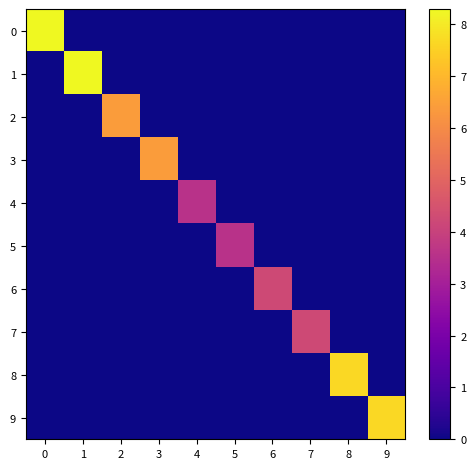

Reading left to right, transcribe all the data shown in this chart.

0: 0=8.3	1=0.0	2=0.0	3=0.0	4=0.0	5=0.0	6=0.0	7=0.0	8=0.0	9=0.0
1: 0=0.0	1=8.3	2=0.0	3=0.0	4=0.0	5=0.0	6=0.0	7=0.0	8=0.0	9=0.0
2: 0=0.0	1=0.0	2=6.4	3=0.0	4=0.0	5=0.0	6=0.0	7=0.0	8=0.0	9=0.0
3: 0=0.0	1=0.0	2=0.0	3=6.4	4=0.0	5=0.0	6=0.0	7=0.0	8=0.0	9=0.0
4: 0=0.0	1=0.0	2=0.0	3=0.0	4=3.5	5=0.0	6=0.0	7=0.0	8=0.0	9=0.0
5: 0=0.0	1=0.0	2=0.0	3=0.0	4=0.0	5=3.5	6=0.0	7=0.0	8=0.0	9=0.0
6: 0=0.0	1=0.0	2=0.0	3=0.0	4=0.0	5=0.0	6=4.2	7=0.0	8=0.0	9=0.0
7: 0=0.0	1=0.0	2=0.0	3=0.0	4=0.0	5=0.0	6=0.0	7=4.2	8=0.0	9=0.0
8: 0=0.0	1=0.0	2=0.0	3=0.0	4=0.0	5=0.0	6=0.0	7=0.0	8=7.7	9=0.0
9: 0=0.0	1=0.0	2=0.0	3=0.0	4=0.0	5=0.0	6=0.0	7=0.0	8=0.0	9=7.7